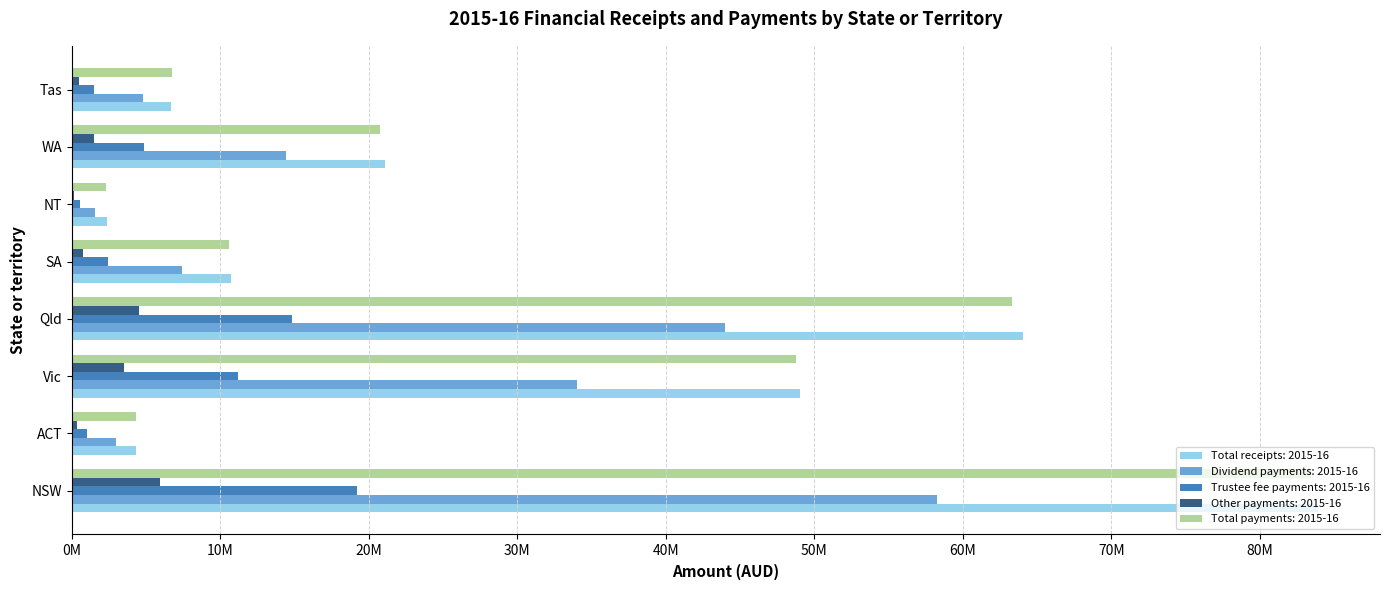

What are all the series names shown in the legend?

Total receipts: 2015-16, Dividend payments: 2015-16, Trustee fee payments: 2015-16, Other payments: 2015-16, Total payments: 2015-16